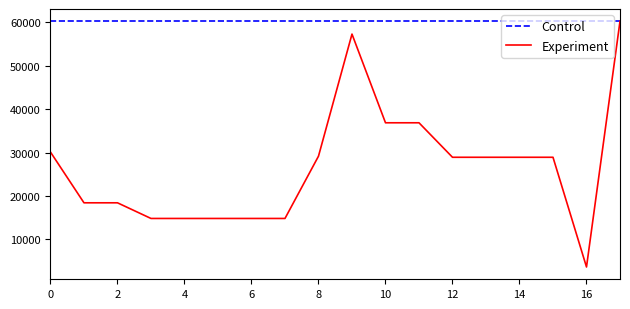

Which series has the largest total across all categories?

Control